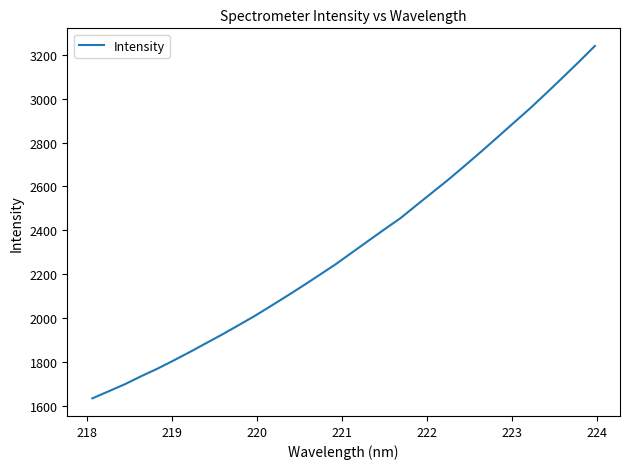

What is the difference between the maximum and minimum values?

1607.8